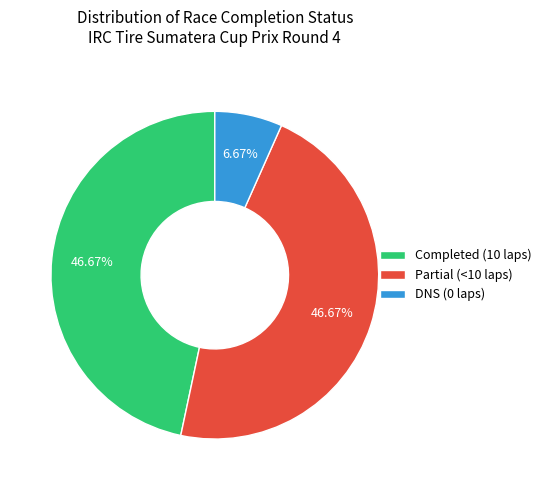

What is the ratio of the value at Partial (<10 laps) to the value at DNS (0 laps)?

7.0